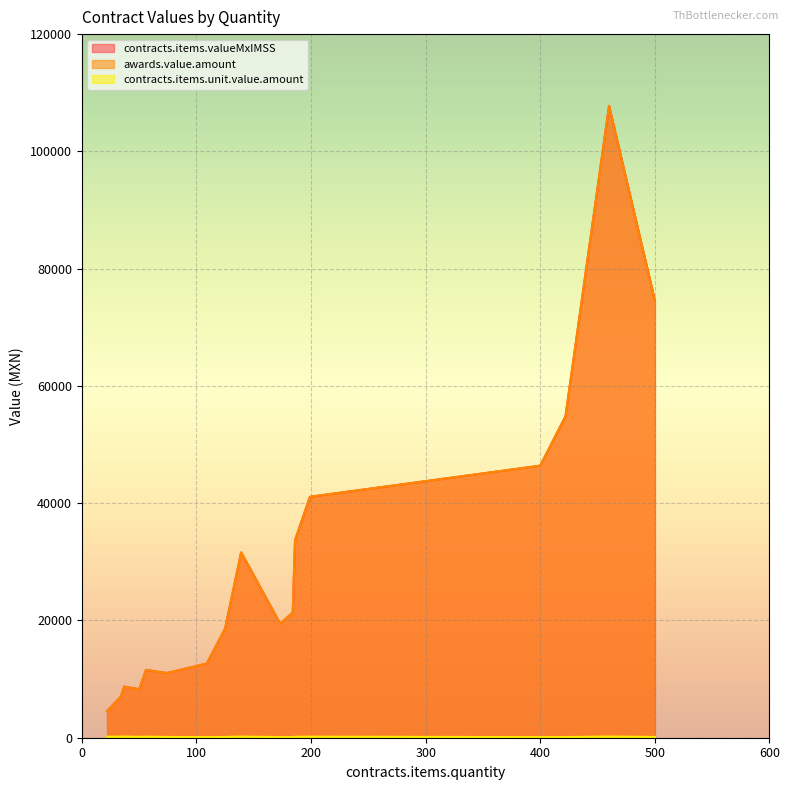

What is the sum of all contracts.items.unit.value.amount values?

2506.2